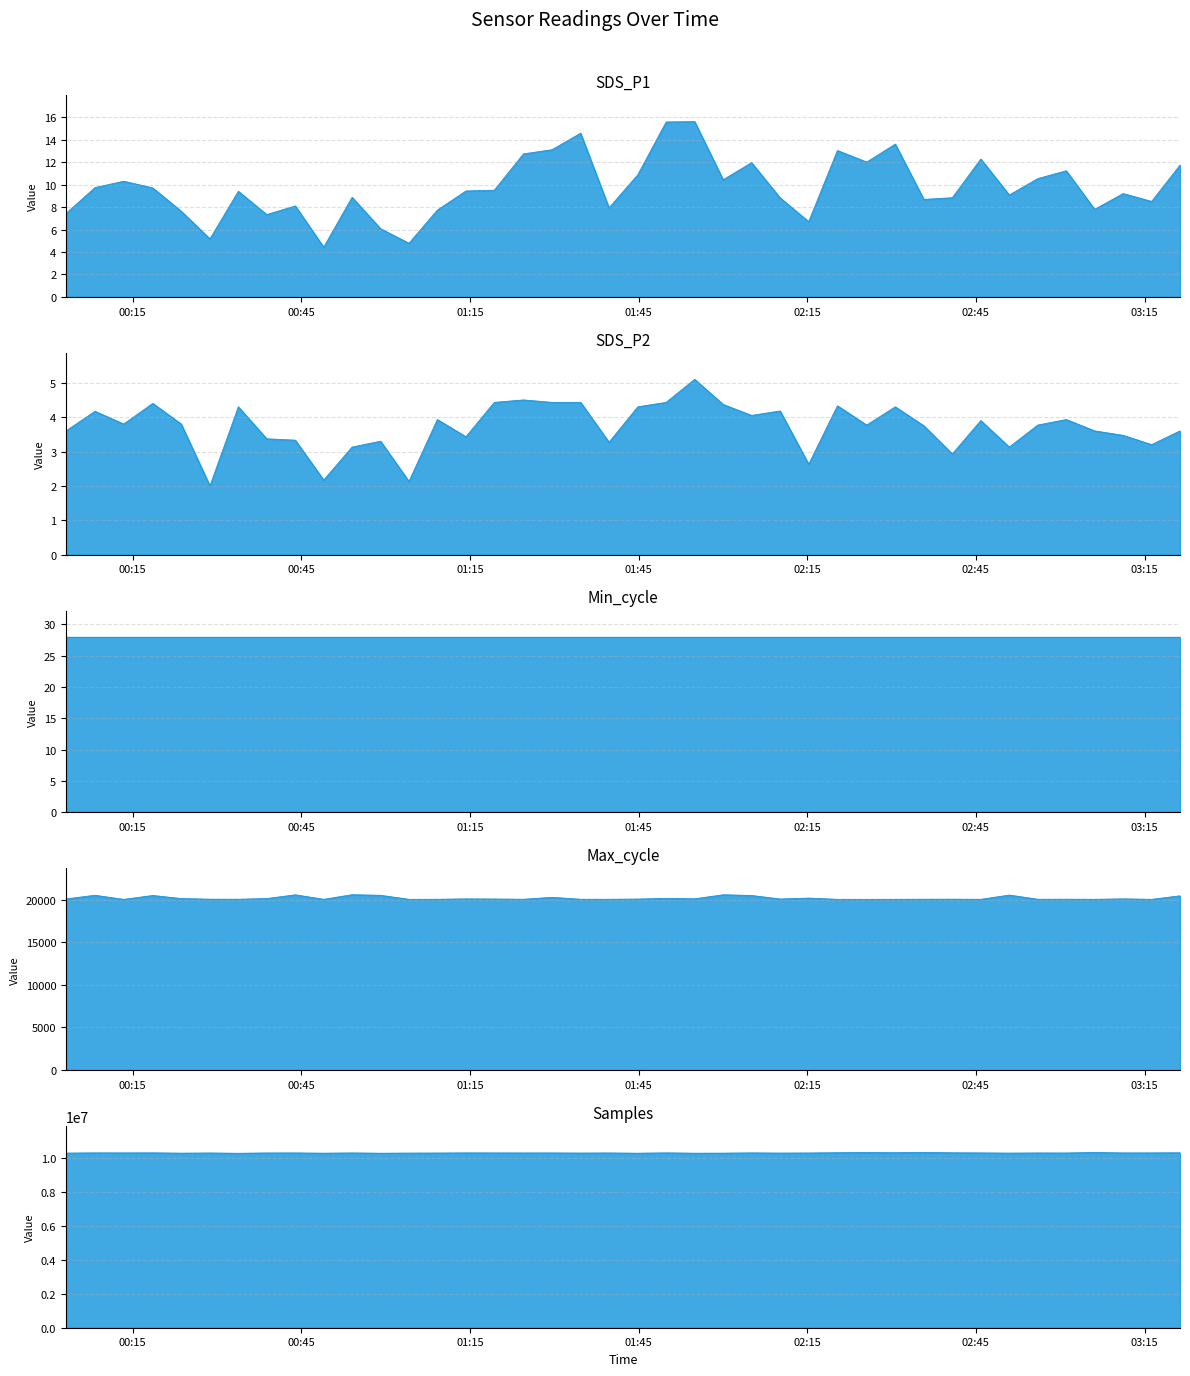

Is the value of SDS_P1 at 2022/03/13 03:16:15 greater than the value of SDS_P2 at 2022/03/13 00:18:35?

Yes